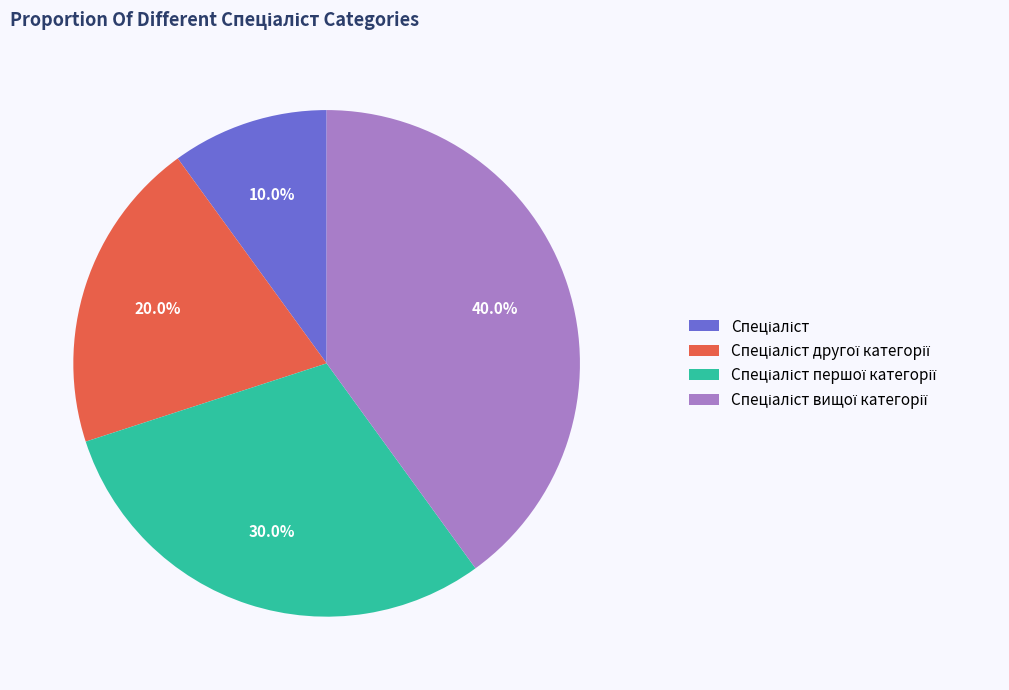

Is there a majority slice in this chart?

No